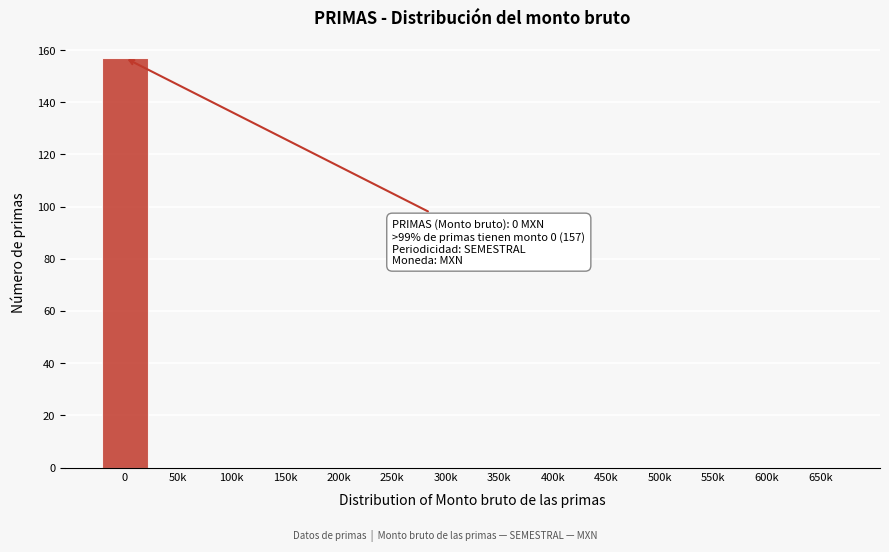

Reading left to right, list all the values displayed in this chart.

0=157	50k=0	100k=0	150k=0	200k=0	250k=0	300k=0	350k=0	400k=0	450k=0	500k=0	550k=0	600k=0	650k=0